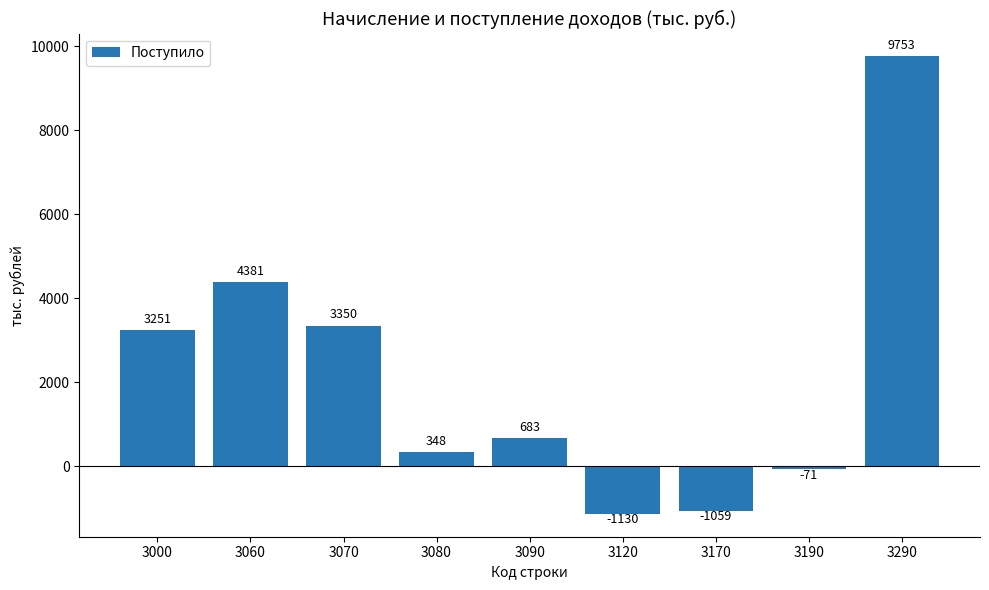

At which label is the value closest to 4311?

3060